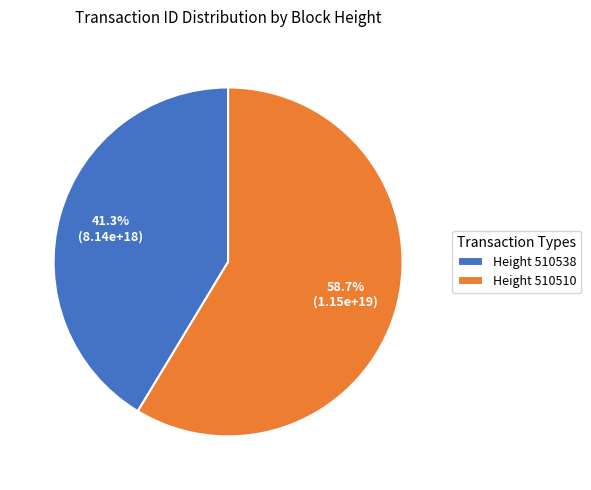

Which slice is the smallest?

Height 510538